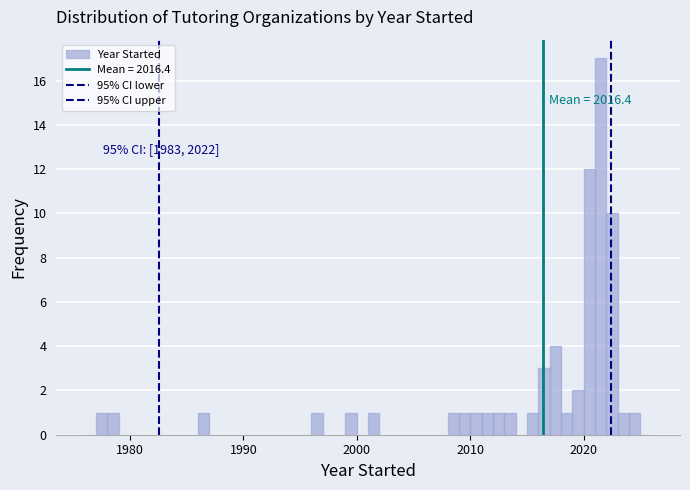

Read against the x-axis, roughly where is the centre of the tallest bar?

2022